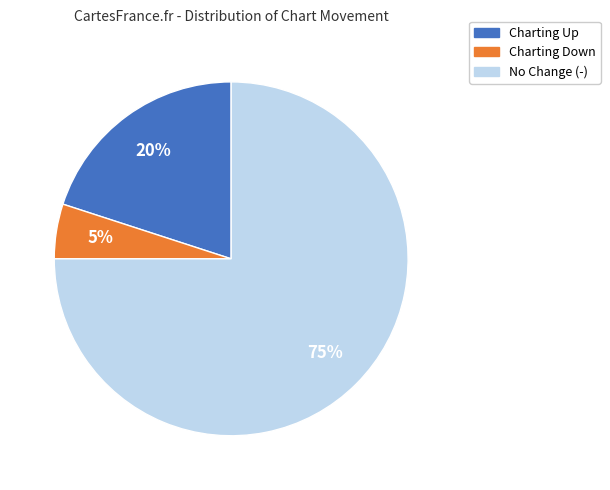

Is there any slice that represents more than half of the pie?

Yes